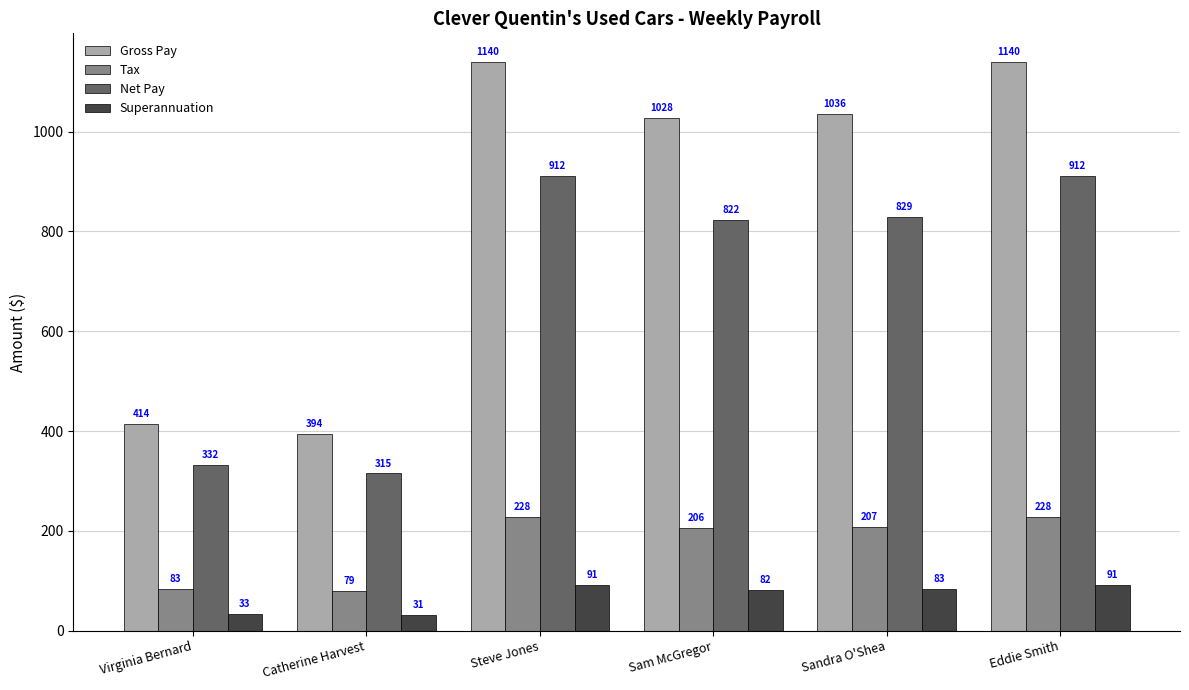

What is the approximate value of Tax at Catherine Harvest?

78.7